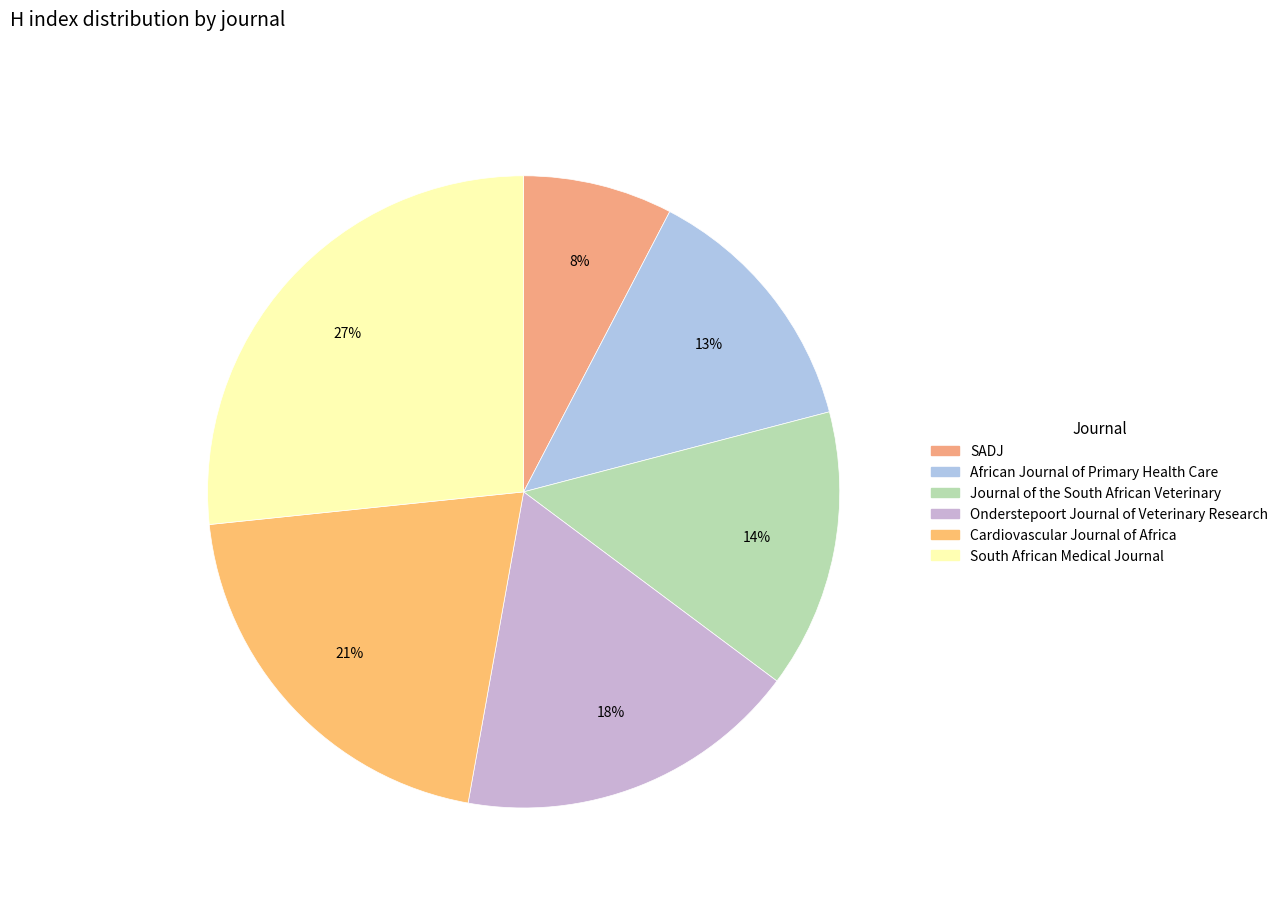

What percentage is the Cardiovascular Journal of Africa slice, to the nearest percent?

21%